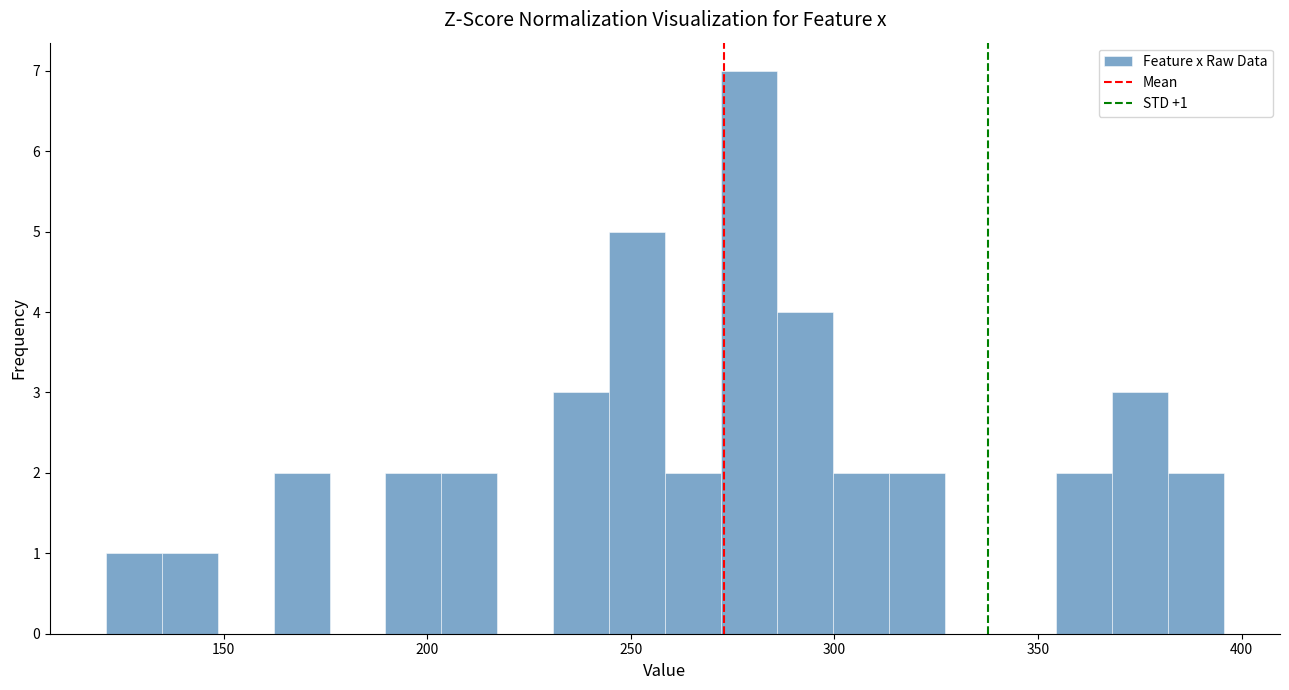

Around what value on the x-axis is the tallest bar? Give the approximate position of its centre, as read against the axis.

280